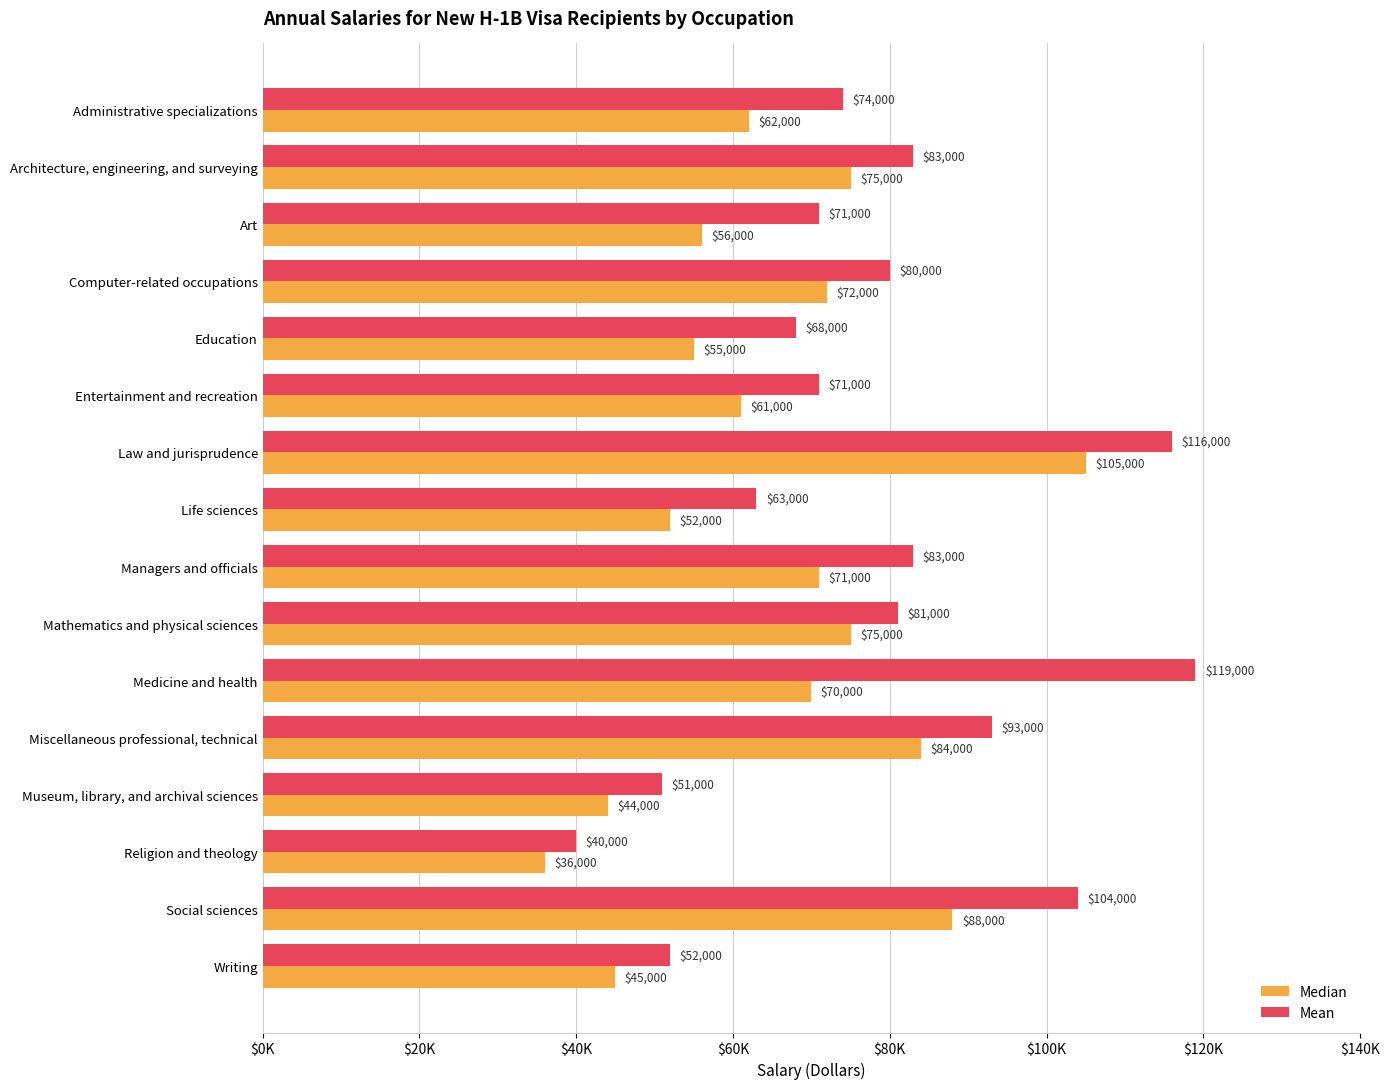

Reading left to right, list all the values displayed in this chart.

Median: 62000	75000	56000	72000	55000	61000	105000	52000	71000	75000	70000	84000	44000	36000	88000	45000
Mean: 74000	83000	71000	80000	68000	71000	116000	63000	83000	81000	119000	93000	51000	40000	104000	52000